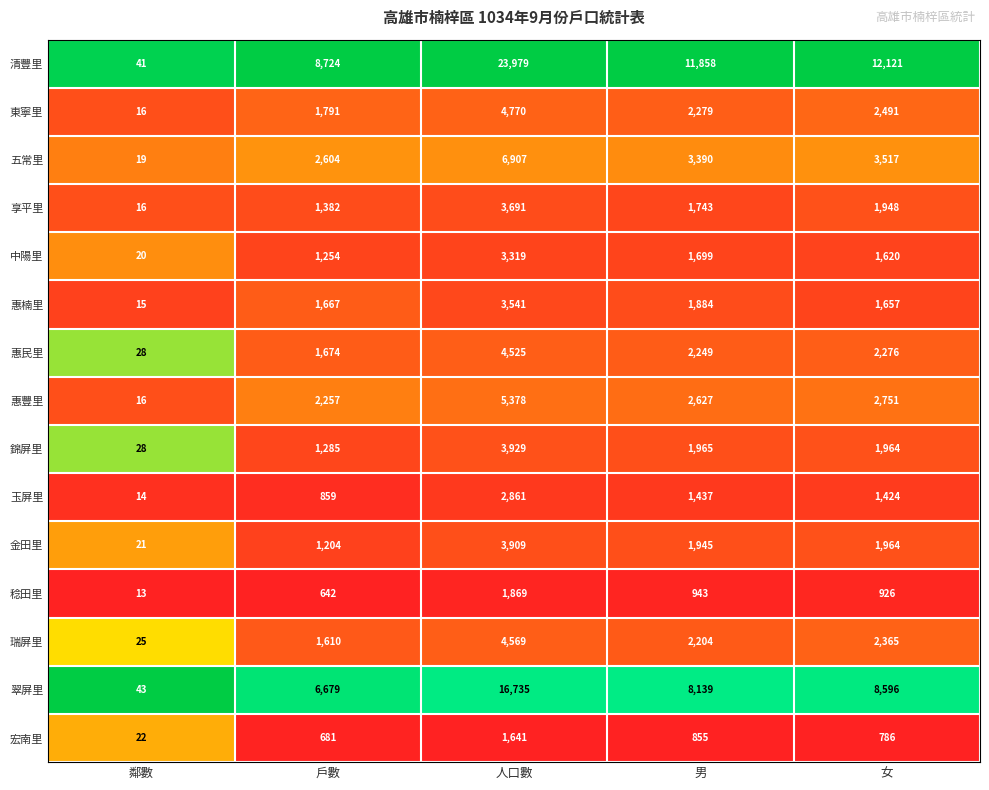

Read the 惠豐里 value at 人口數, to the nearest 100.

5400